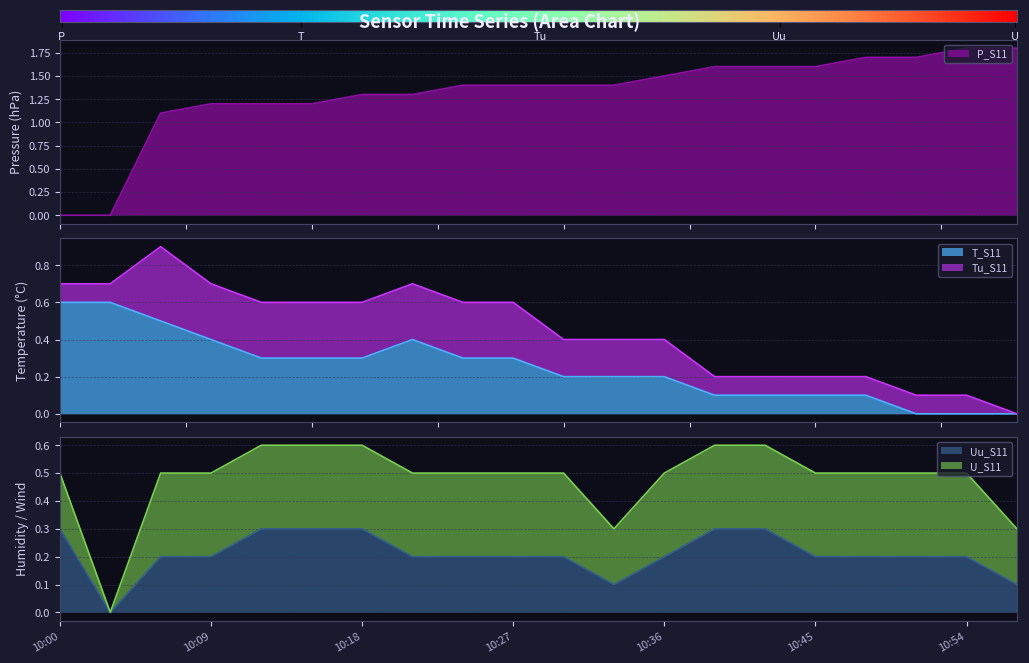

What is the sum of the P_S11 values at 10:42 and 10:51?

3.3